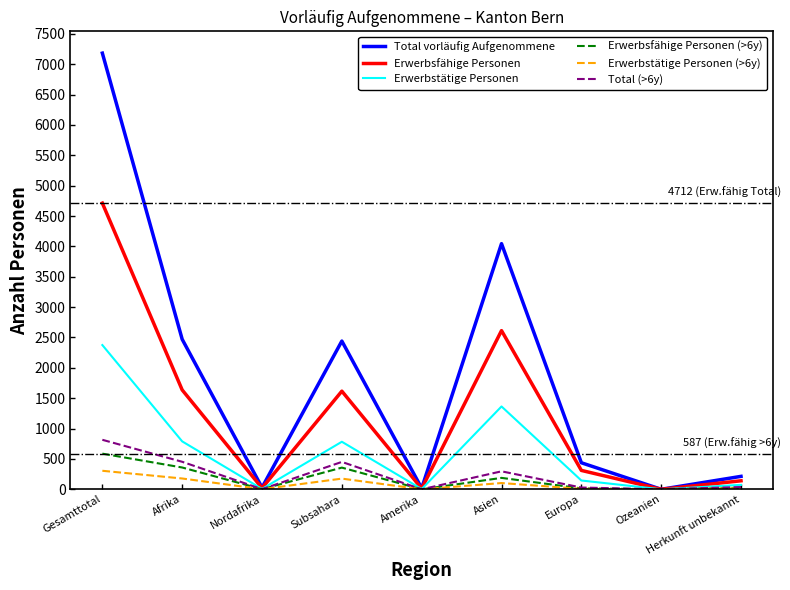

List the series in order of their peak value, lowest first.

Erwerbstätige Personen (>6y), Erwerbsfähige Personen (>6y), Total (>6y), Erwerbstätige Personen, Erwerbsfähige Personen, Total vorläufig Aufgenommene